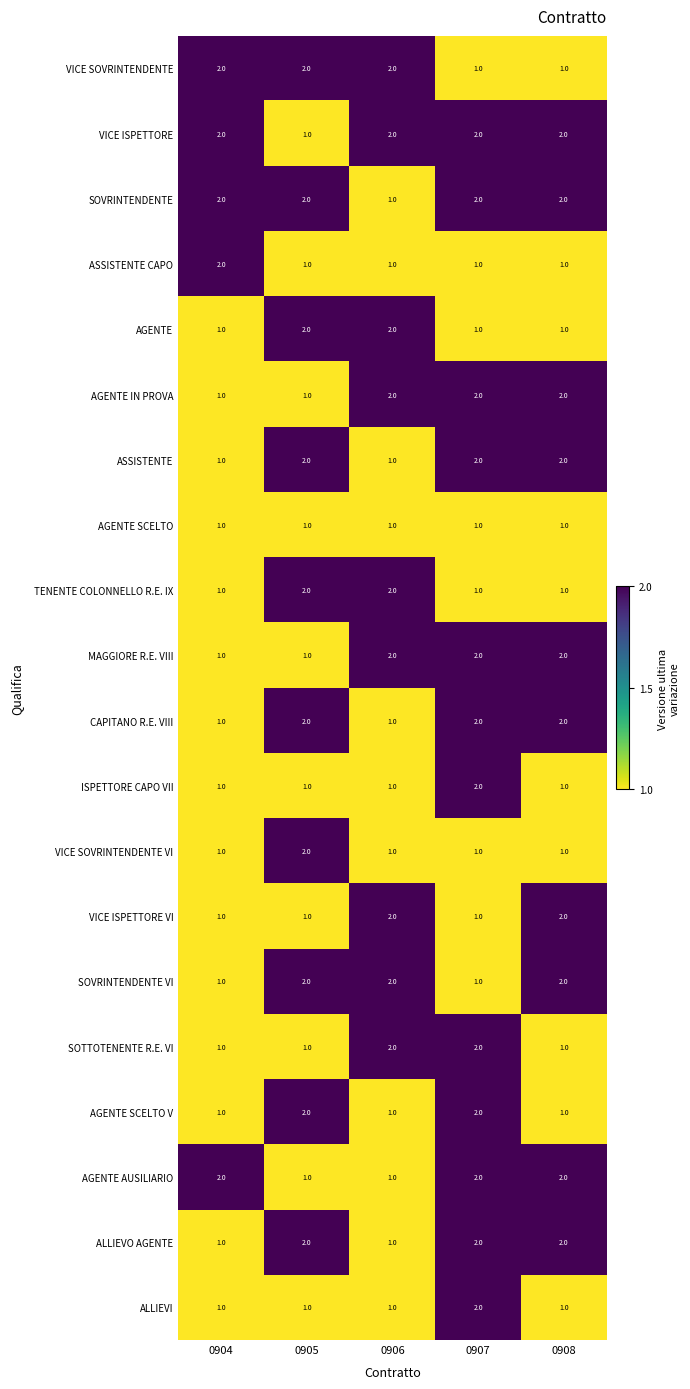

How many series are shown in this chart?

20